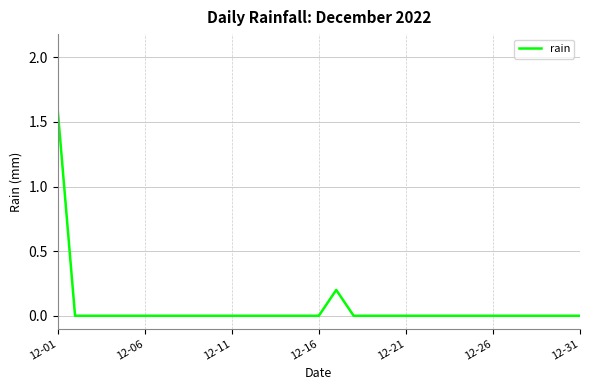

What is the difference between the maximum and minimum values?

1.6